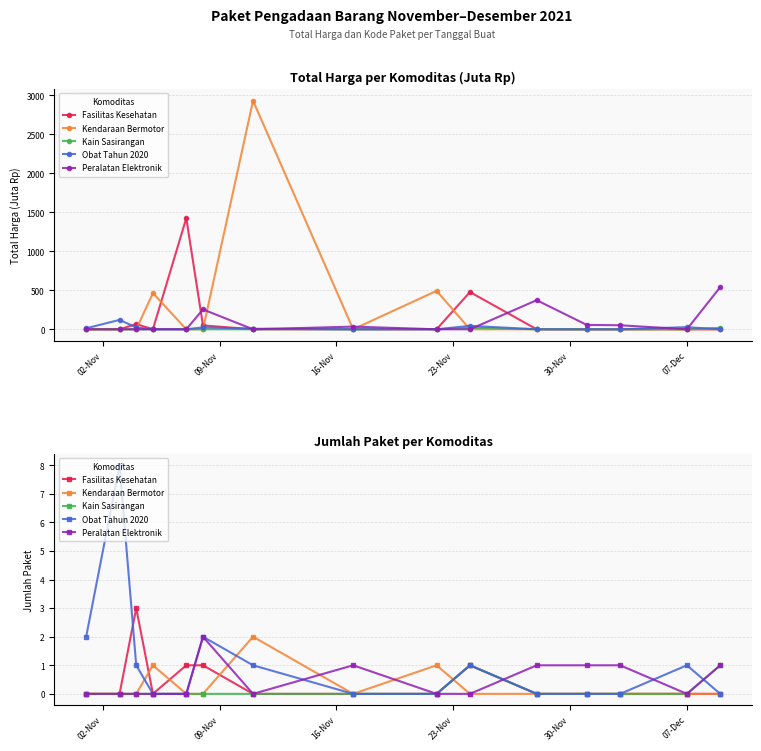

True or false: Fasilitas Kesehatan has more than 1 points higher than both neighbors.

True